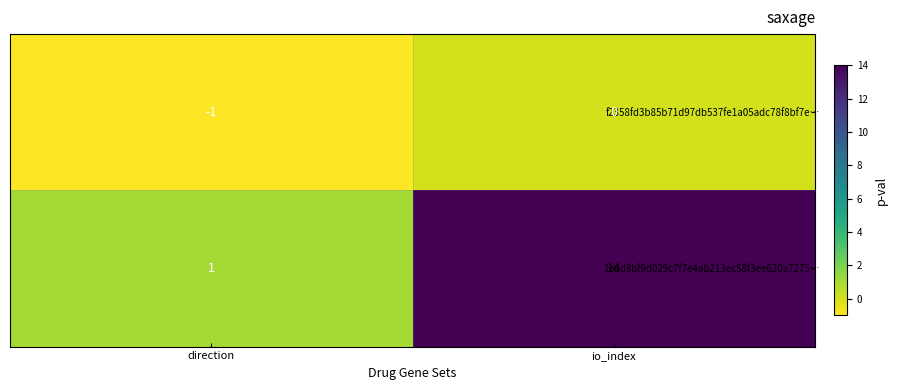

Reading right to left, extract all data points from this chart.

f2358fd3b85b71d97db537fe1a05adc78f8bf7e…: 0	-1
1edd8bf9d029c7f7e4ab213ec58f3ee620a7275…: 14	1